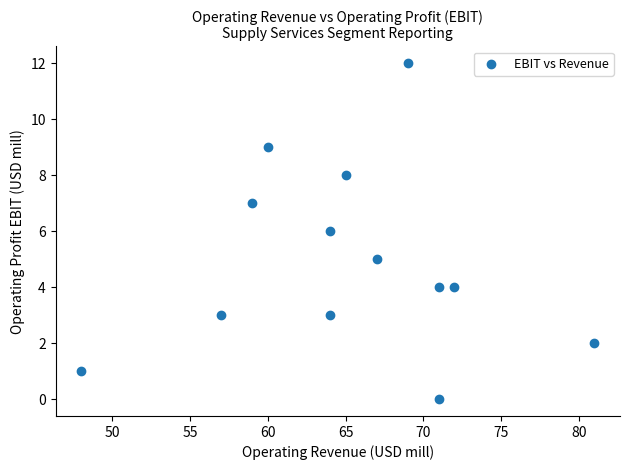

What is the range of X values (max minus min)?

33